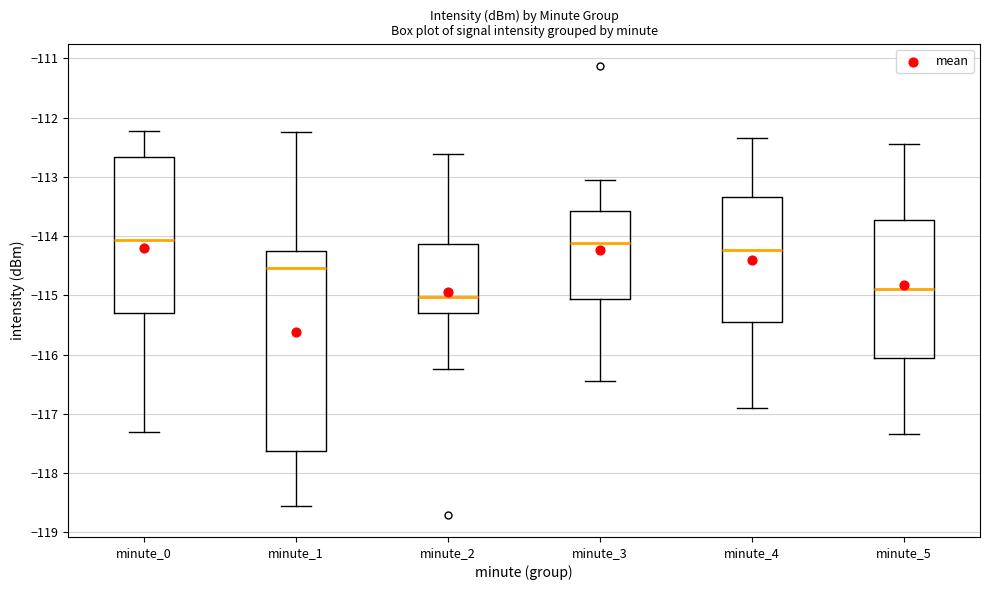

Where does the lower whisker of the box for minute_4 end on the y-axis? The values are not printed on the chart, so give them approximately, as read against the axis.

-116.9